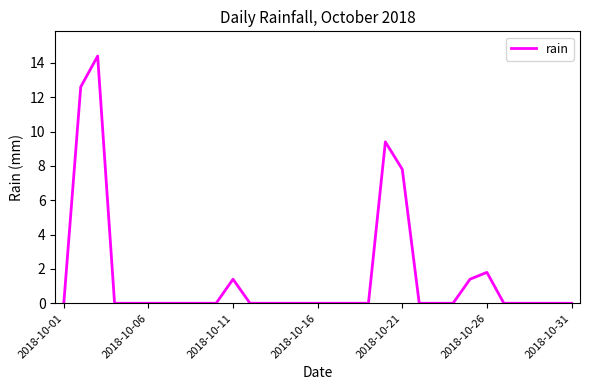

What is the greatest value displayed?

14.4